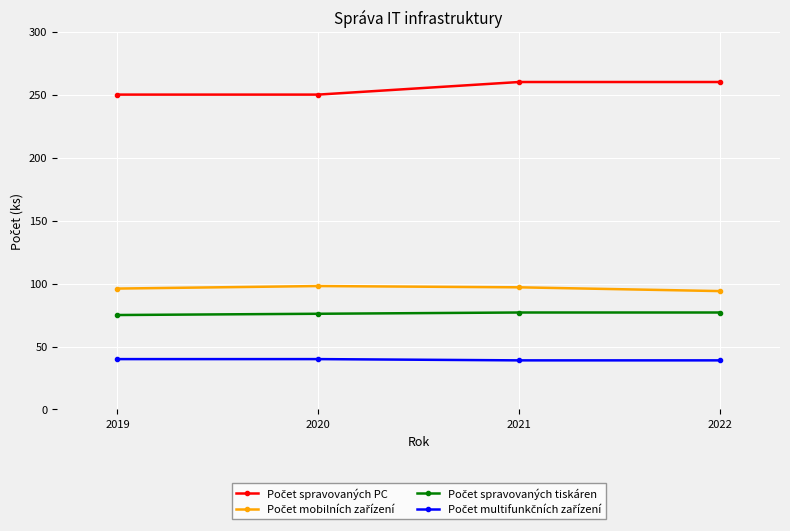

How many distinct data groups are displayed?

4